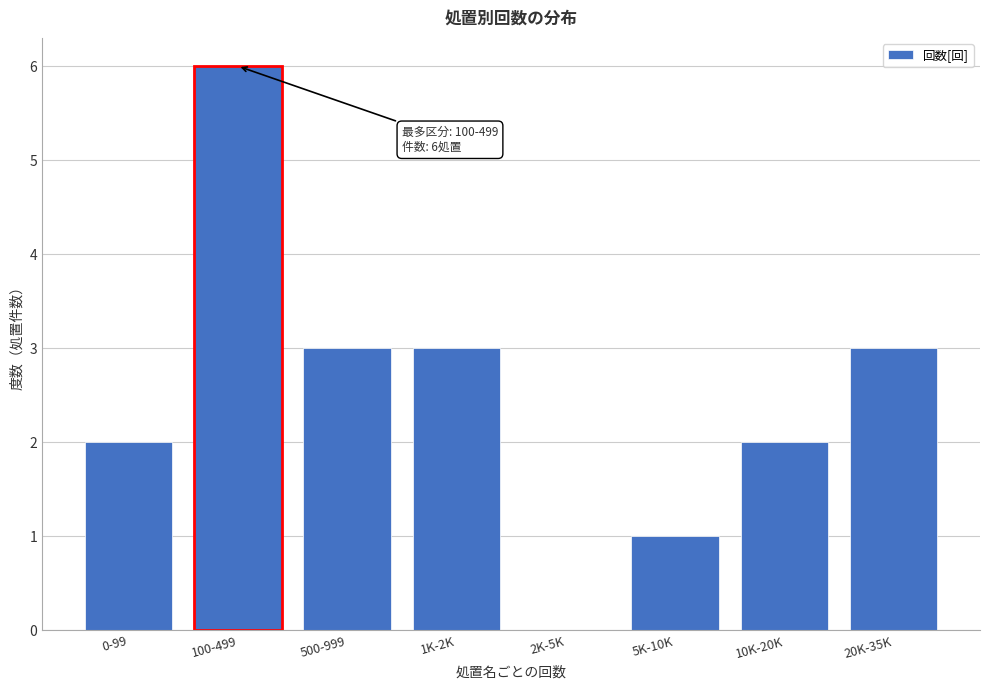

Reading right to left, list all the values displayed in this chart.

20K-35K=3	10K-20K=2	5K-10K=1	2K-5K=0	1K-2K=3	500-999=3	100-499=6	0-99=2